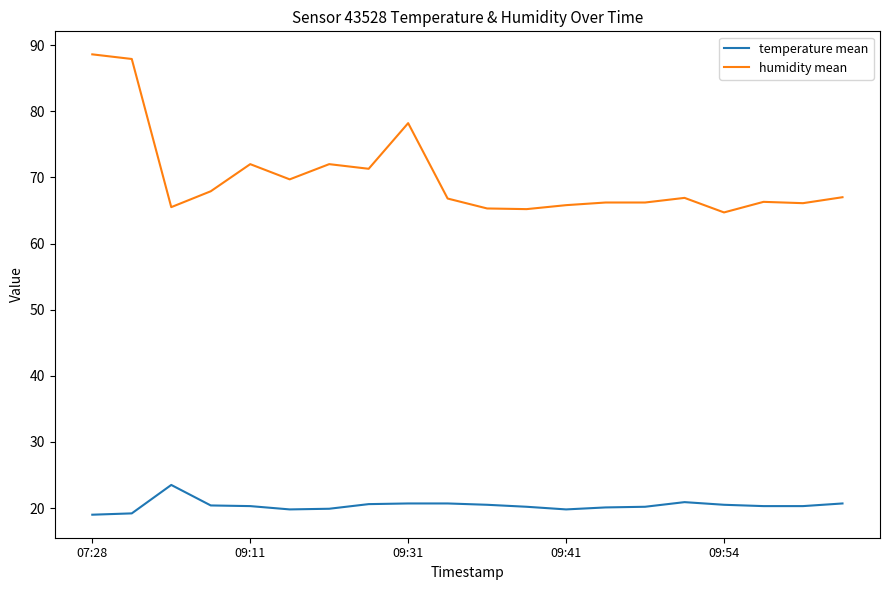

Rank the series by their average value, from lowest to highest.

temperature mean, humidity mean